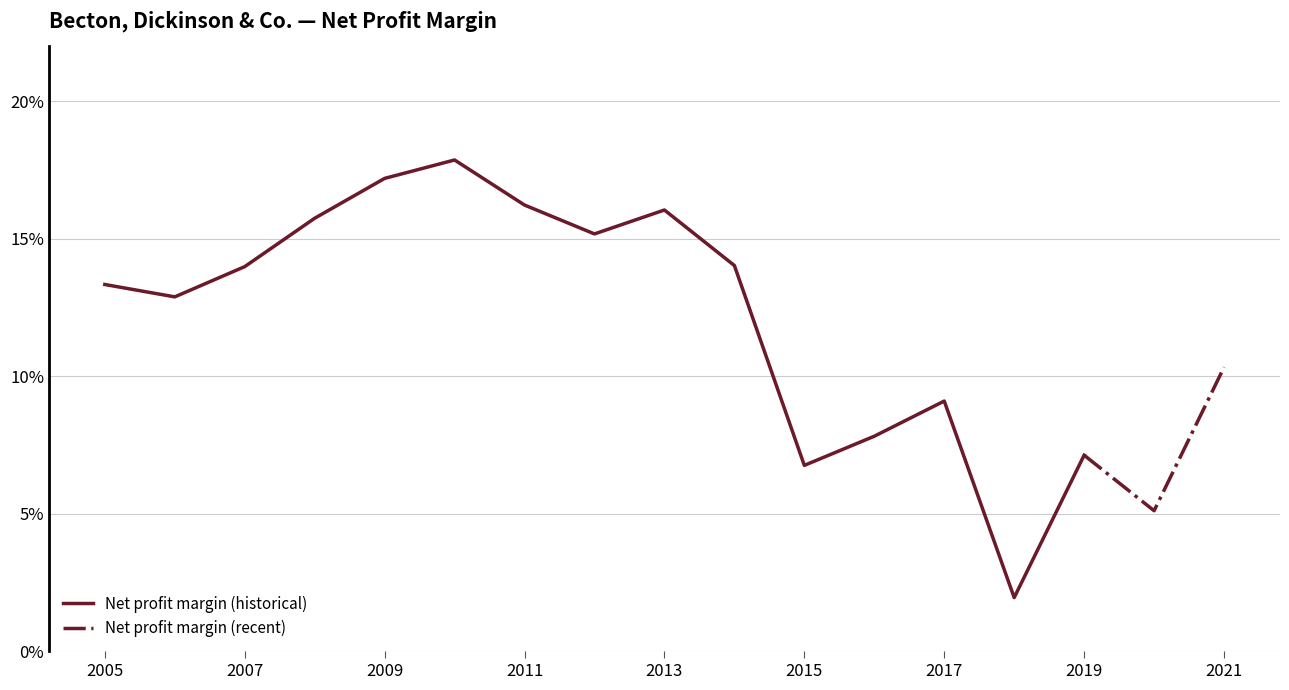

The chart shows a value of 0.1 at 2006. True or false?

True